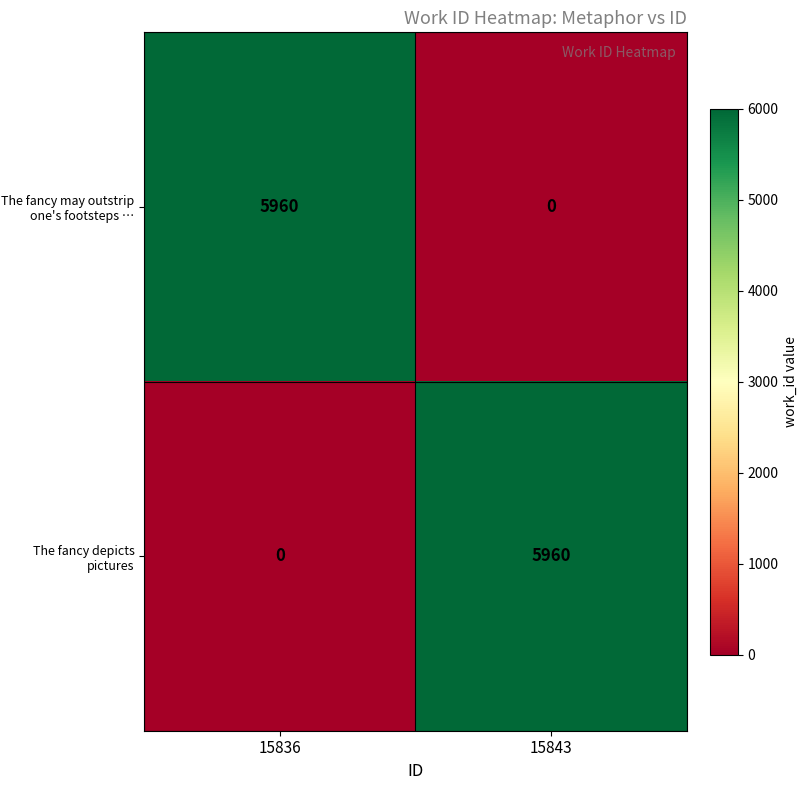

The value of The fancy may outstrip one's footsteps … at 15843 is 0. True or false?

True